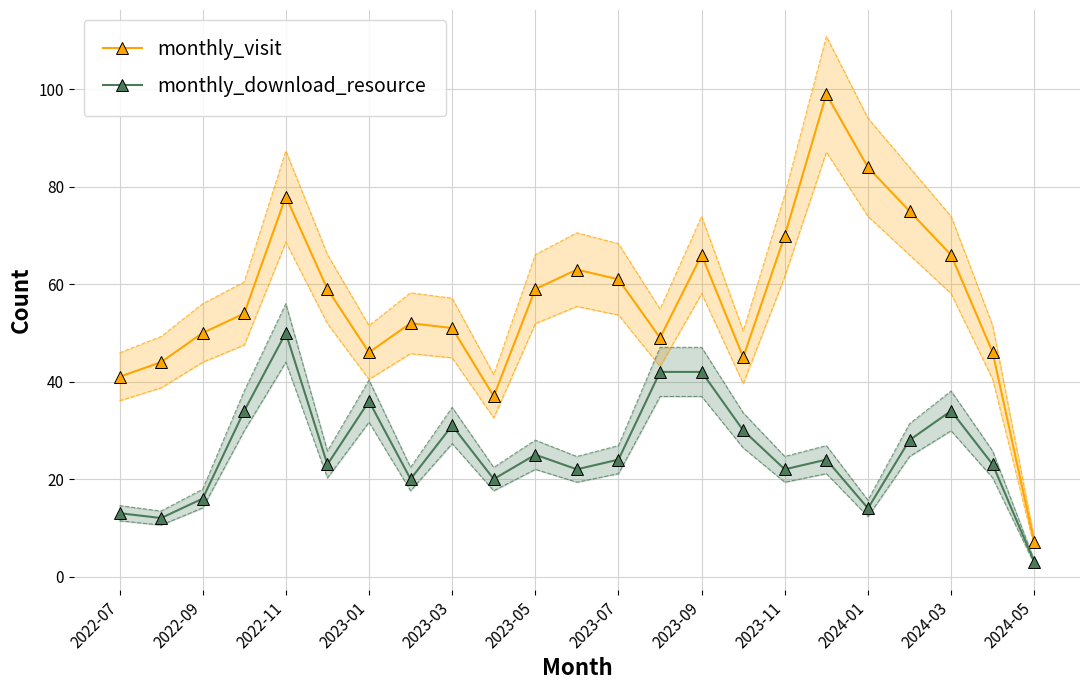

What position from the right is 19?

4